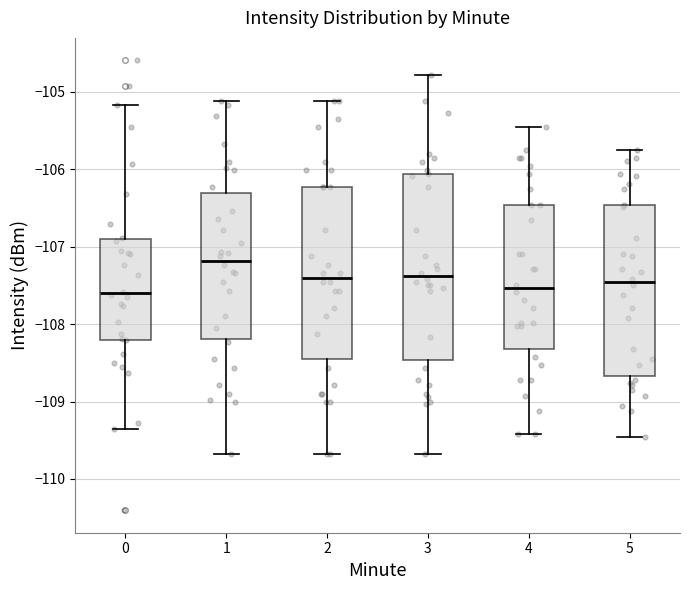

Reading left to right, read every box against the y-axis: the position of its median line, the range the box covers, and the ends of its whiskers. The values are not printed on the chart, so give them approximately, as read against the axis.

0: median -107.6, box -108.2 to -106.9, whiskers -109.3 to -105.2
1: median -107.2, box -108.2 to -106.3, whiskers -109.7 to -105.1
2: median -107.4, box -108.5 to -106.2, whiskers -109.7 to -105.1
3: median -107.4, box -108.5 to -106.1, whiskers -109.7 to -104.8
4: median -107.5, box -108.3 to -106.5, whiskers -109.4 to -105.5
5: median -107.5, box -108.7 to -106.5, whiskers -109.5 to -105.8